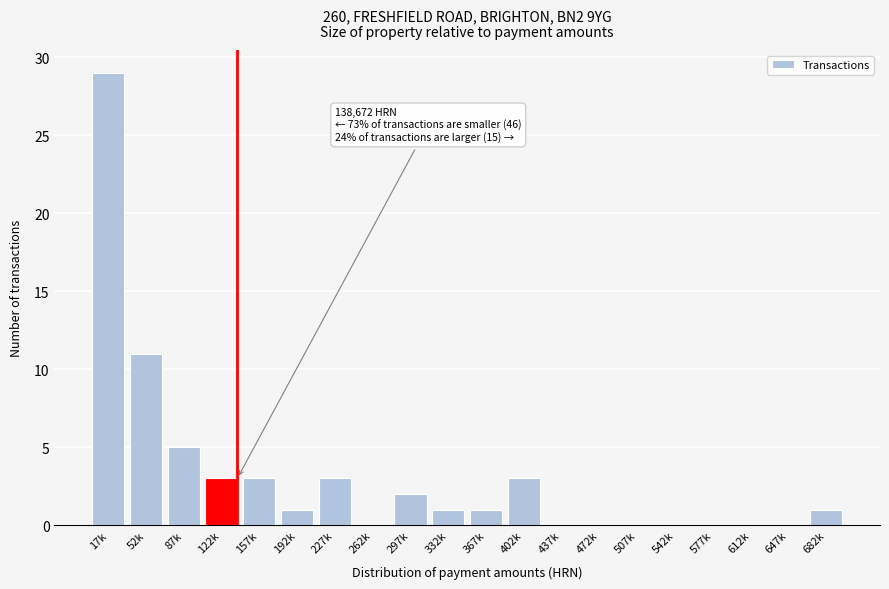

Reading left to right, extract all data points from this chart.

17k=29	52k=11	87k=5	122k=3	157k=3	192k=1	227k=3	262k=0	297k=2	332k=1	367k=1	402k=3	437k=0	472k=0	507k=0	542k=0	577k=0	612k=0	647k=0	682k=1